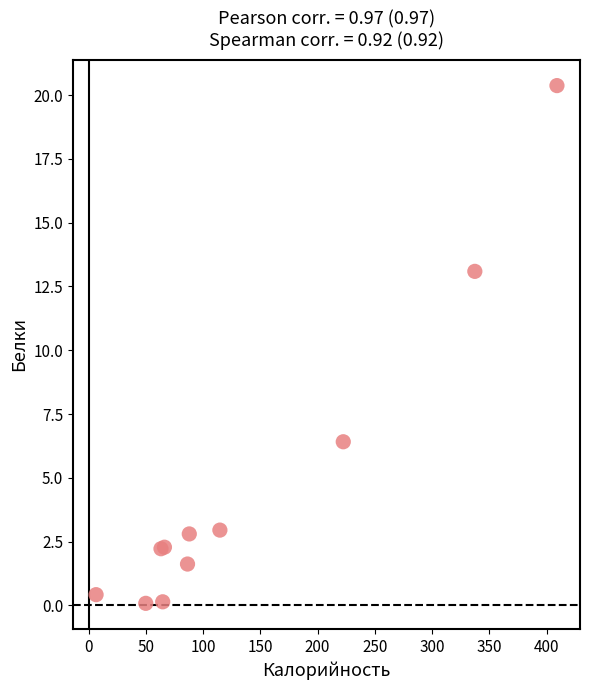

What Y value in the scatter plot is closest to 10?

13.1